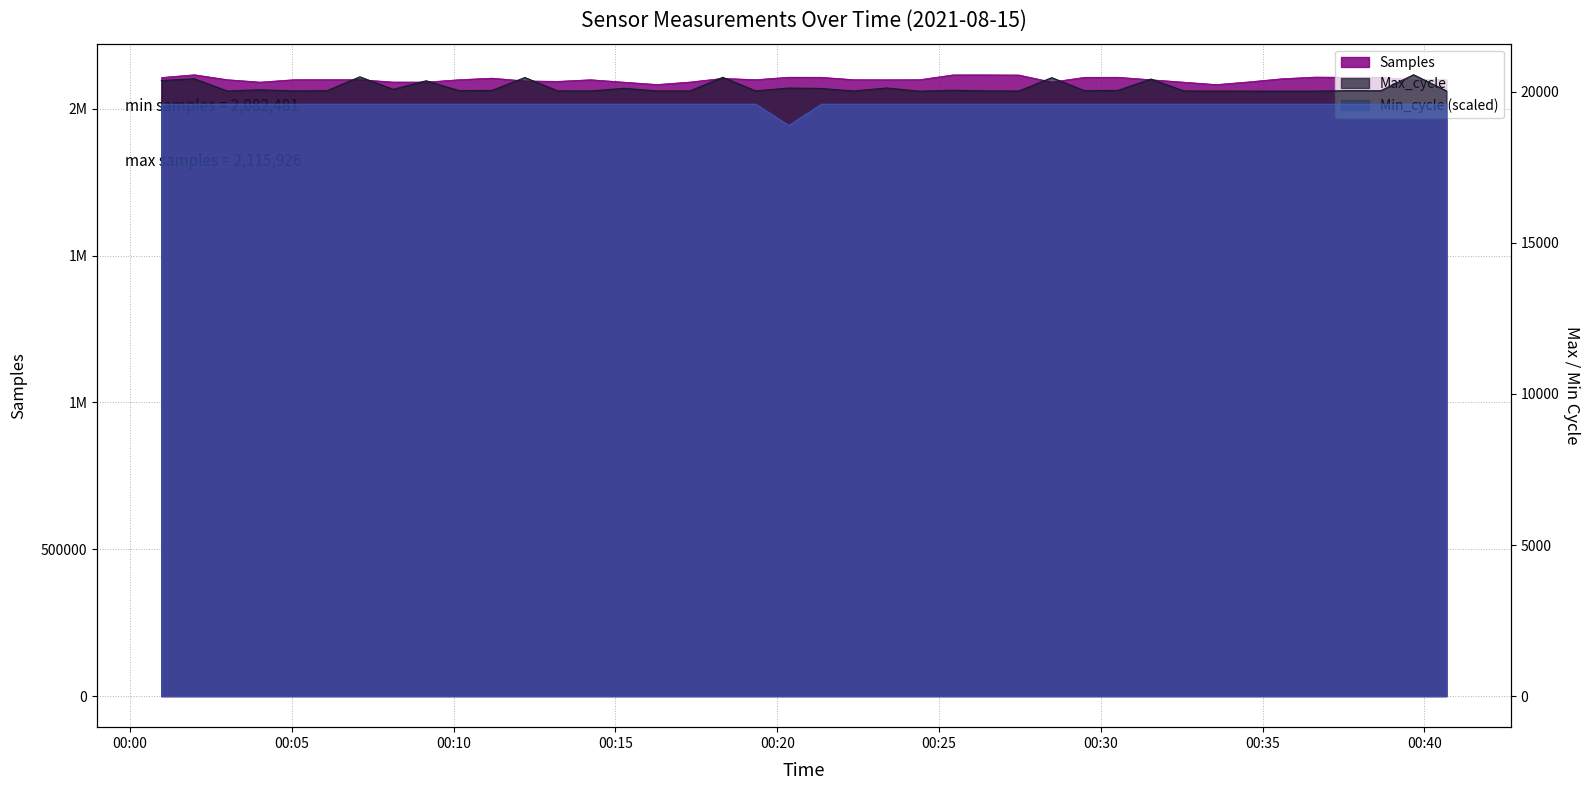

What is the difference between the maximum and minimum values in the Samples series?

33445